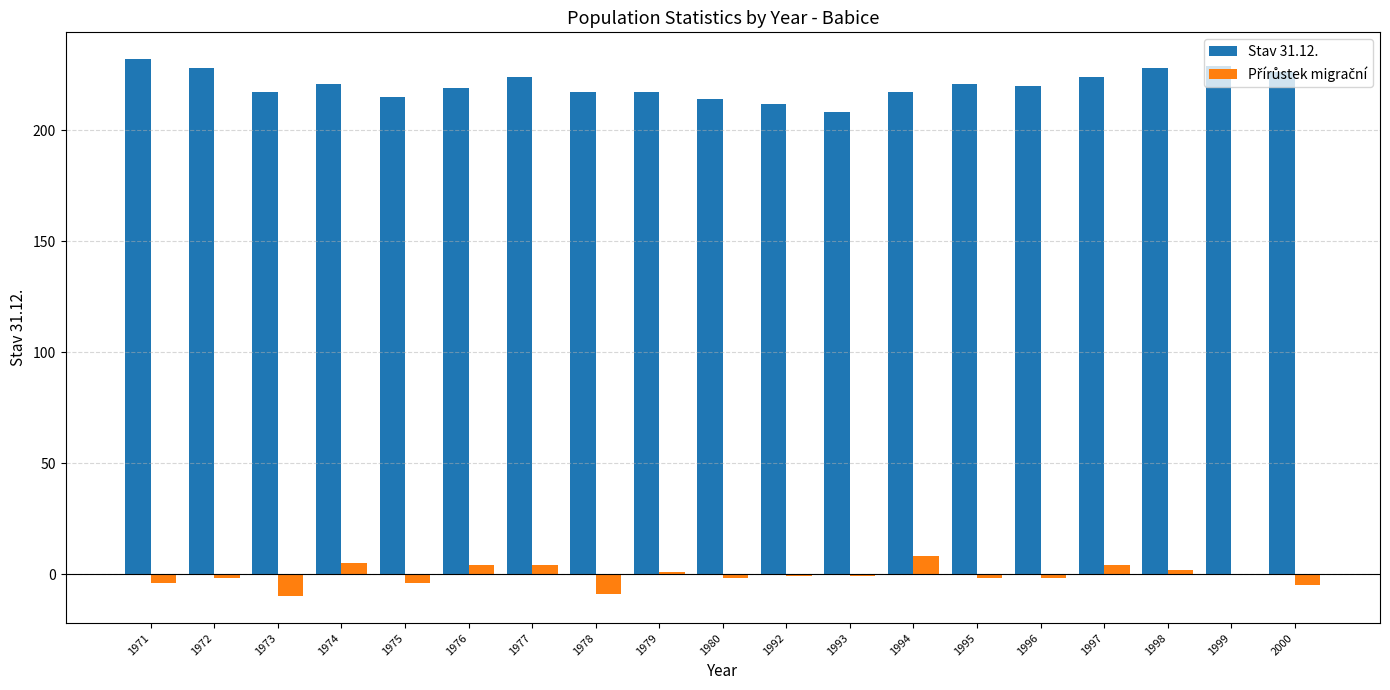

What is the maximum value for Stav 31.12.?

232